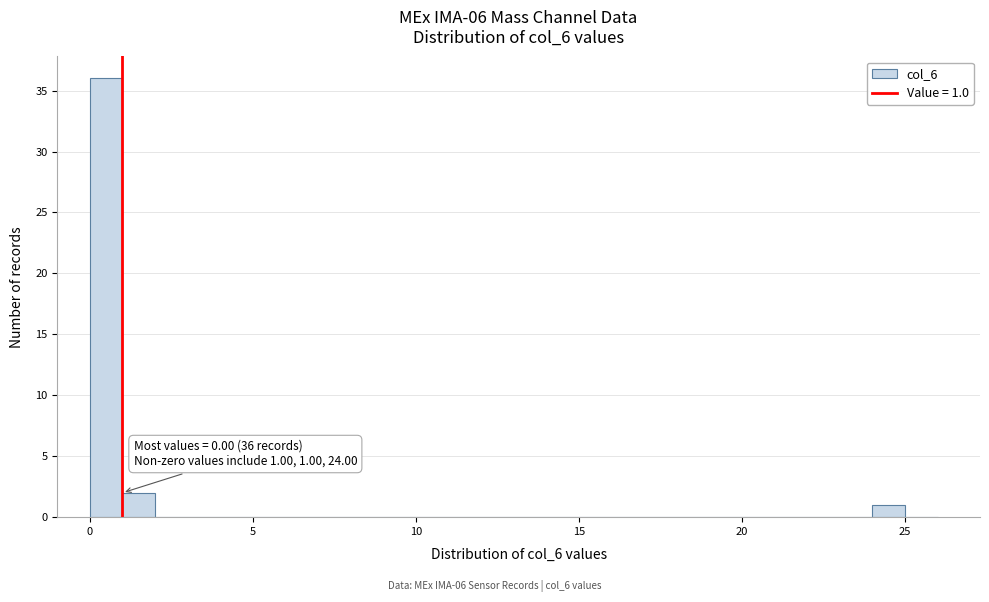

Around what value on the x-axis is the tallest bar? Give the approximate position of its centre, as read against the axis.

0.5